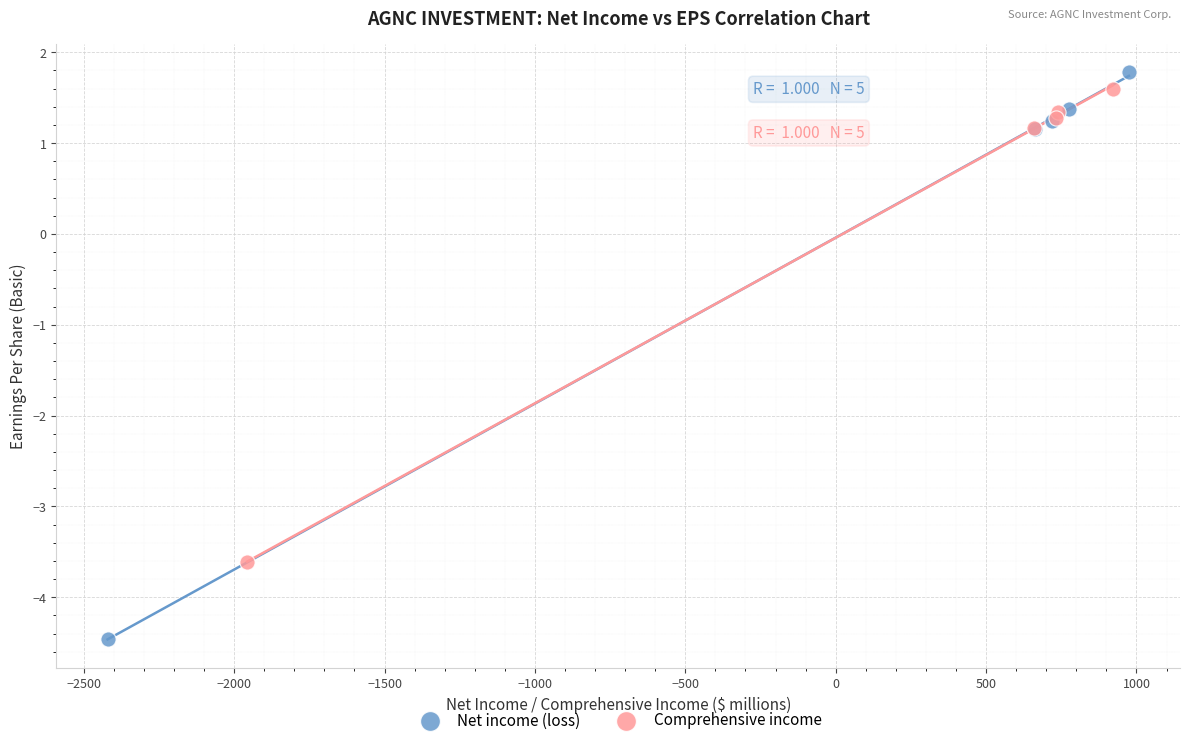

Which series reaches the minimum Y coordinate?

Net income (loss)